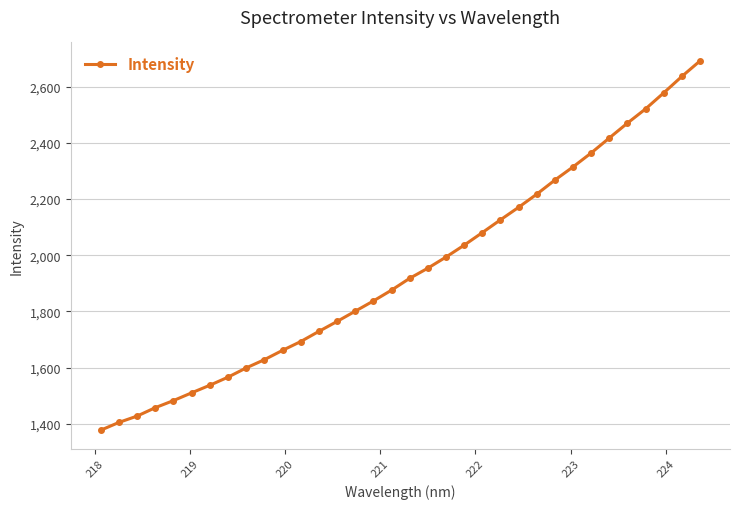

What is the value of the 6th point from the left?

1510.6